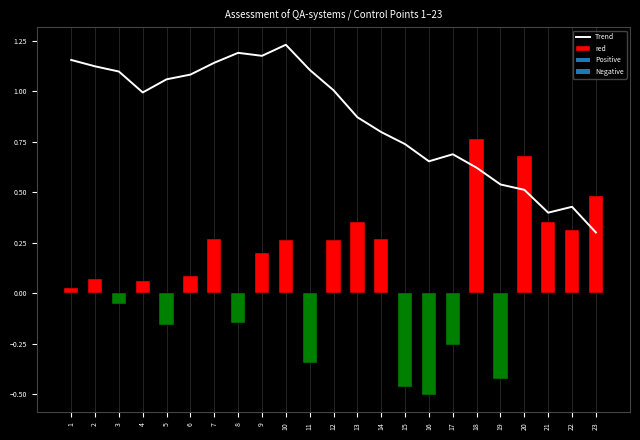

Rank the categories by value from highest to lowest.

10, 8, 9, 1, 7, 2, 11, 3, 6, 5, 12, 4, 13, 14, 15, 17, 16, 18, 19, 20, 22, 21, 23